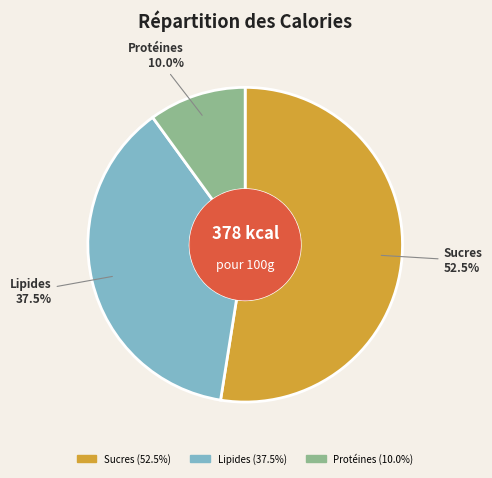

Is there a majority slice in this chart?

Yes